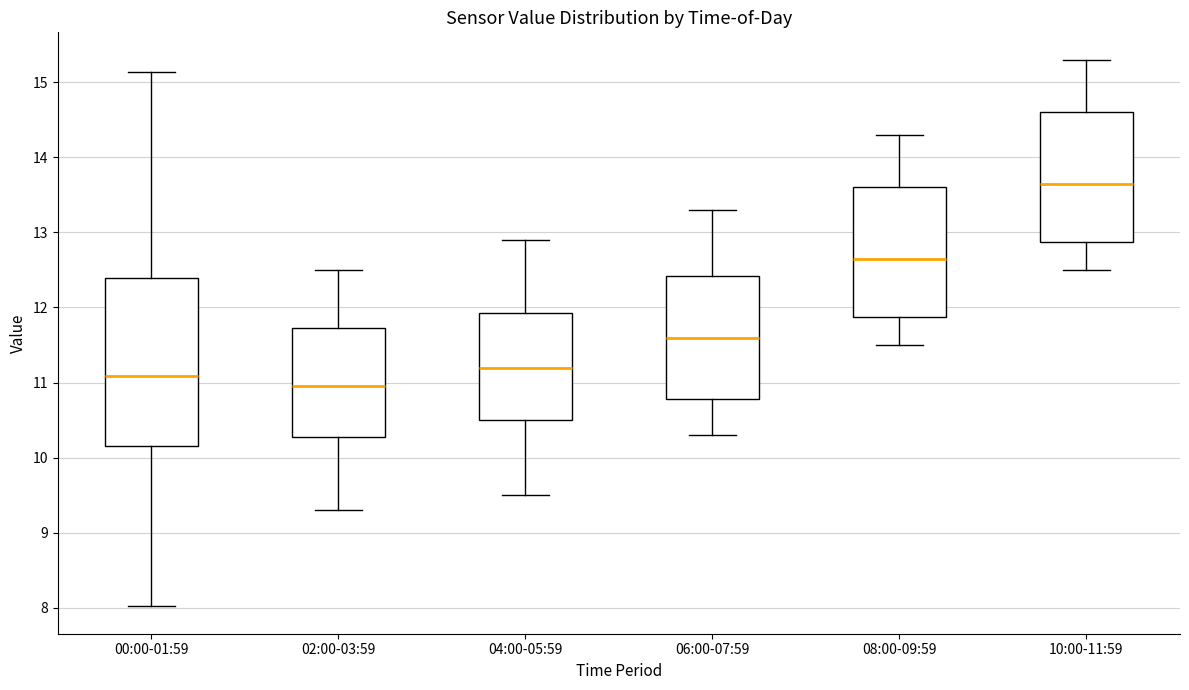

Reading left to right, transcribe this box plot: for each box, give where its median line is, the range the box spans, and where its two whiskers end, as read against the y-axis. The values are not printed on the chart, so give them approximately, as read against the axis.

00:00-01:59: median 11.1, box 10.2 to 12.4, whiskers 8.0 to 15.1
02:00-03:59: median 11.0, box 10.3 to 11.7, whiskers 9.3 to 12.5
04:00-05:59: median 11.2, box 10.5 to 11.9, whiskers 9.5 to 12.9
06:00-07:59: median 11.6, box 10.8 to 12.4, whiskers 10.3 to 13.3
08:00-09:59: median 12.7, box 11.9 to 13.6, whiskers 11.5 to 14.3
10:00-11:59: median 13.7, box 12.9 to 14.6, whiskers 12.5 to 15.3